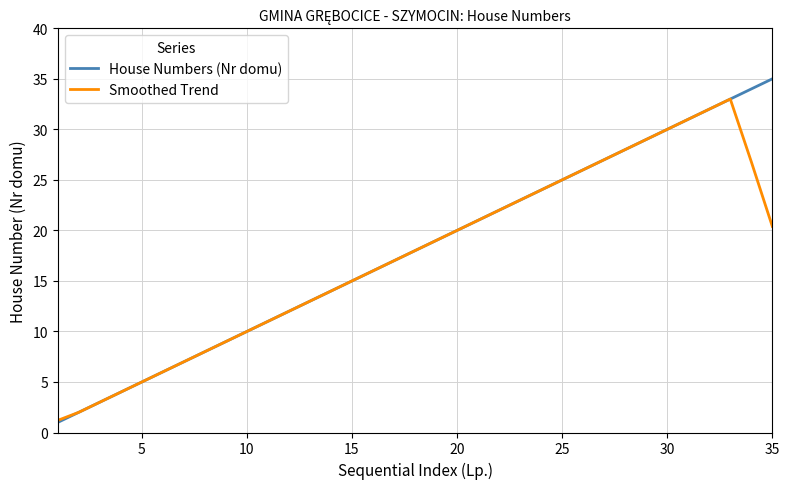

Which series has the largest range (max minus min)?

House Numbers (Nr domu)